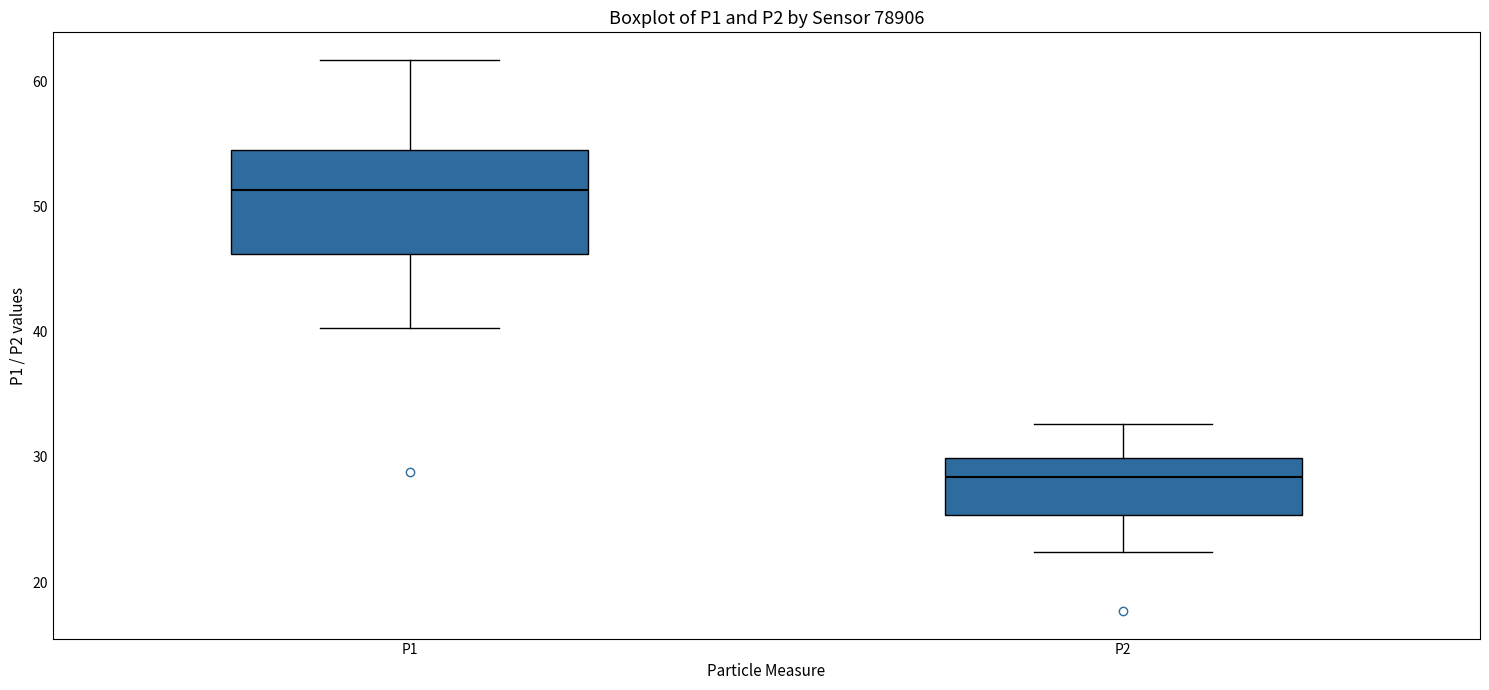

Which box's median line is the lowest?

P2